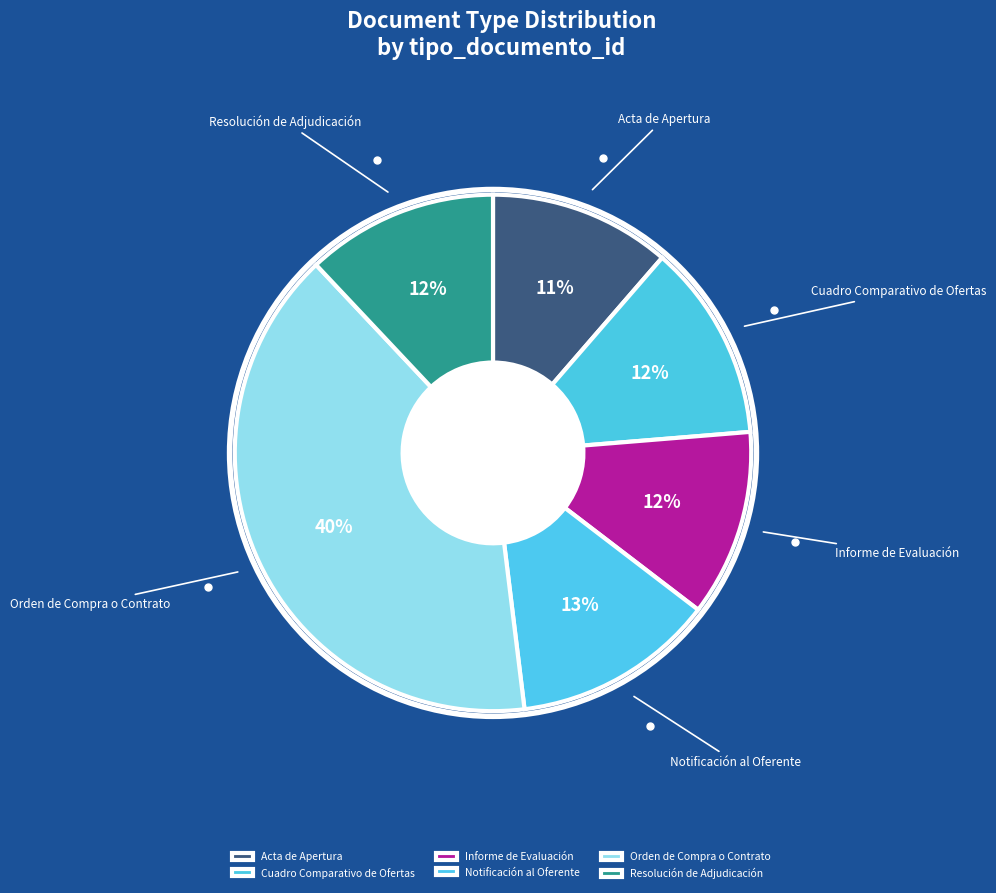

True or false: Orden de Compra o Contrato accounts for 40% of the total.

True